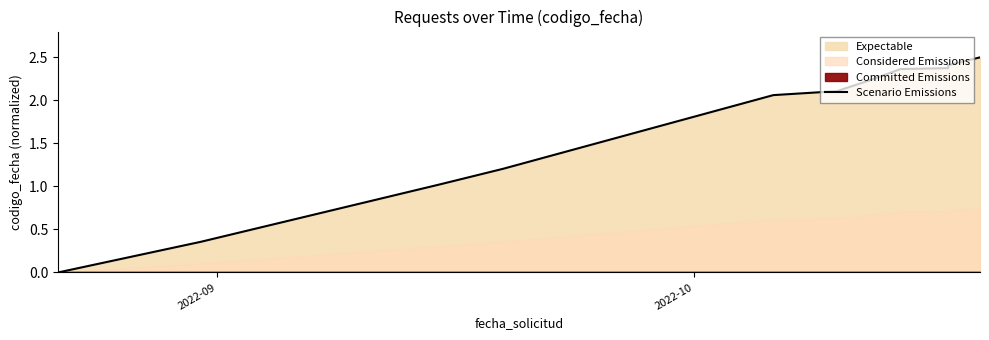

How many values are below 2?

4